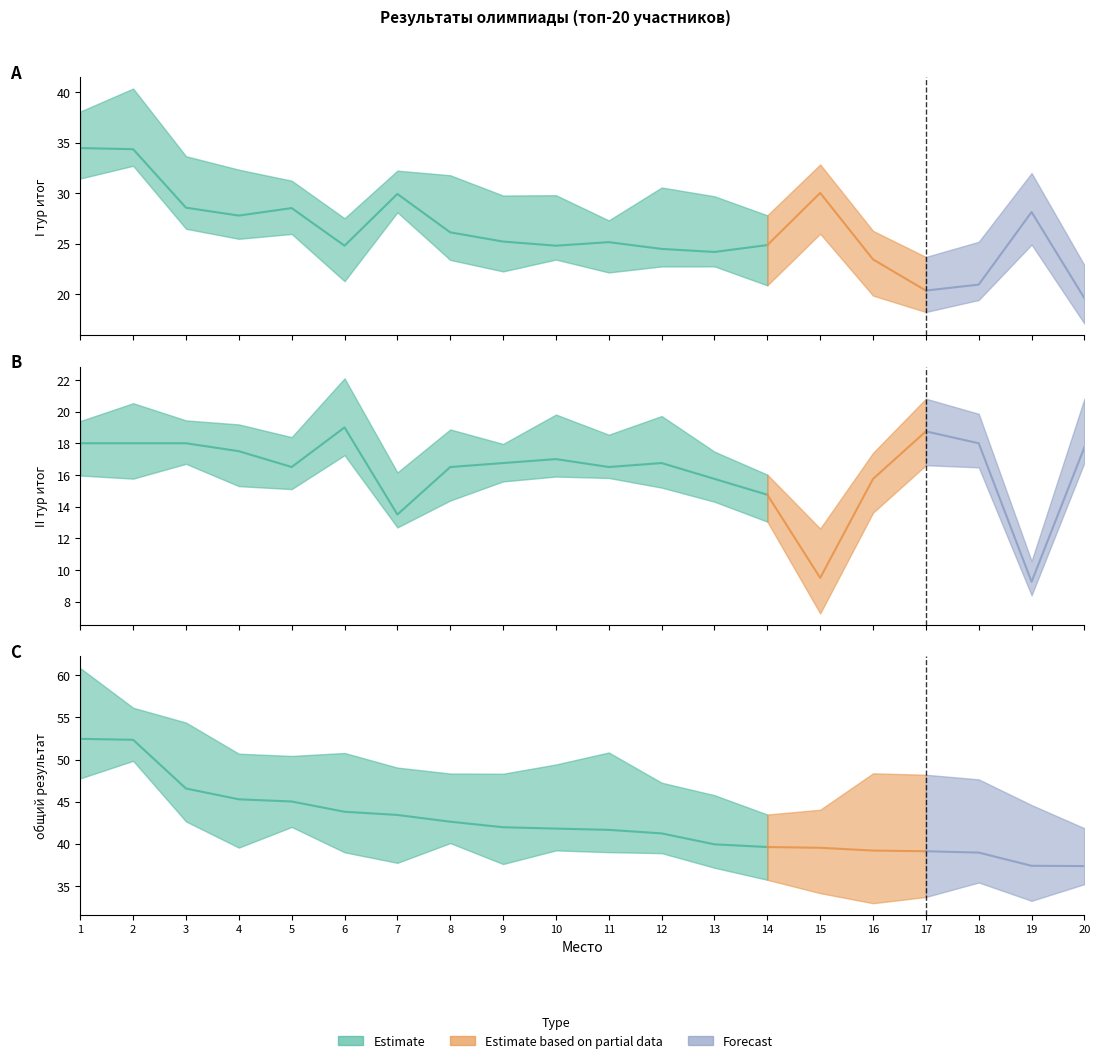

What is the value of the общий результат point at the 10th from the left?

41.8